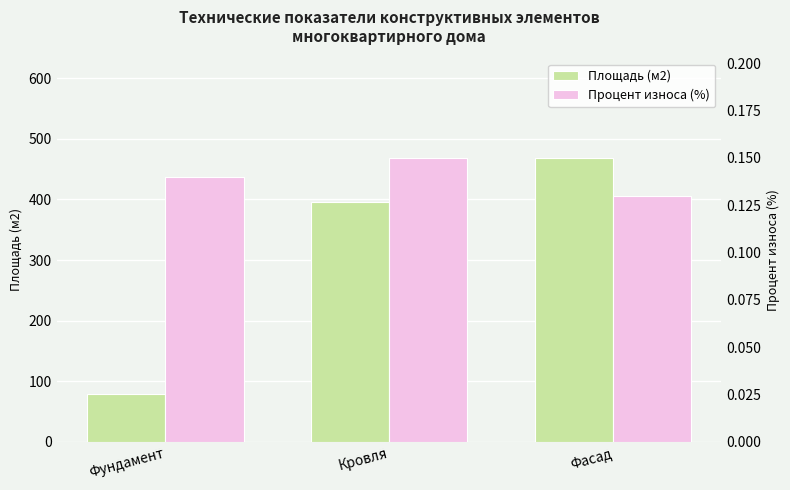

What is the value of the Площадь (м2) bar at the 1st from the left?

78.6